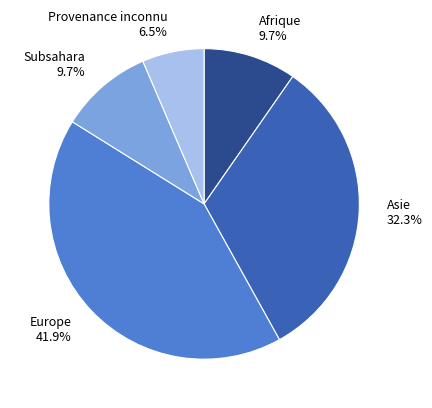

Count the number of slices in the pie.

5